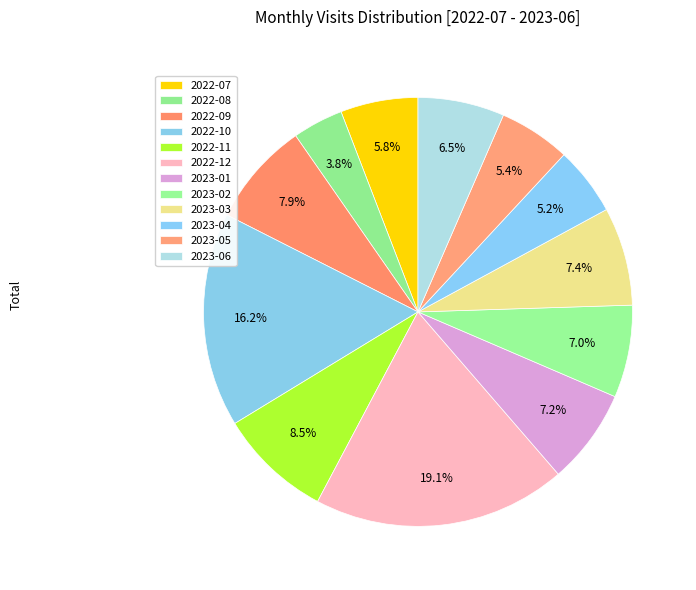

How many segments does this pie chart have?

12